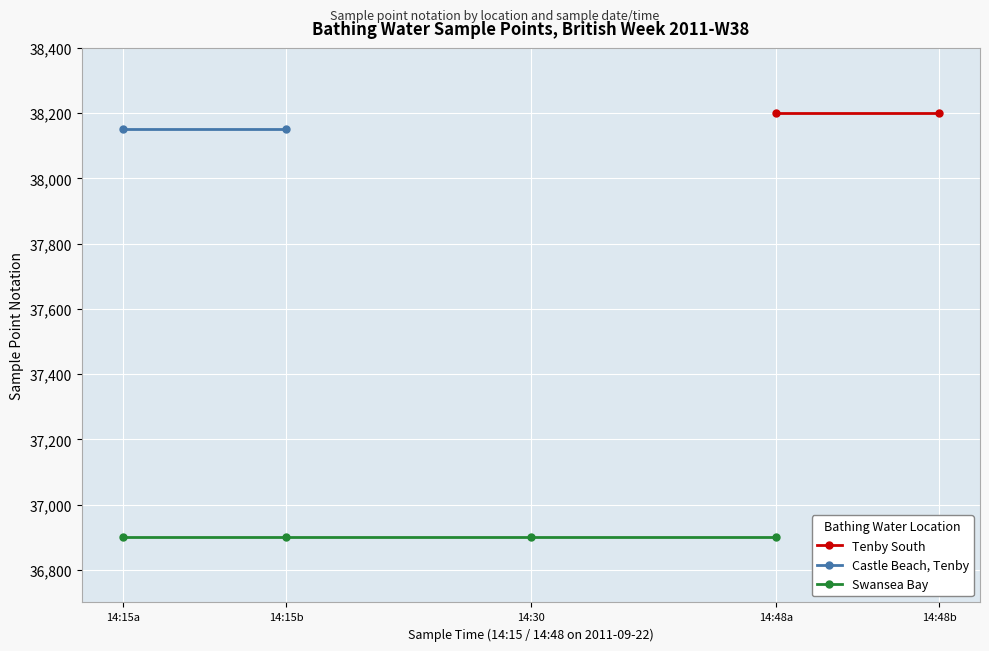

True or false: Swansea Bay has a value of 62003 at 2011-09-22T14:48:00.

False